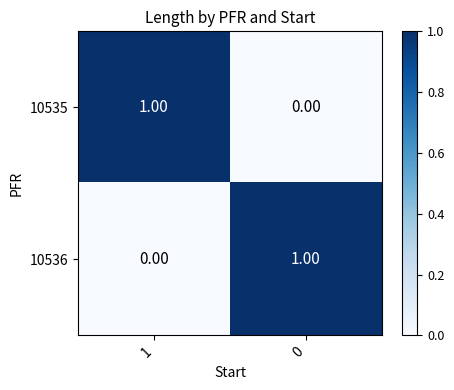

Rank the categories by 10536 value from highest to lowest.

0, 1